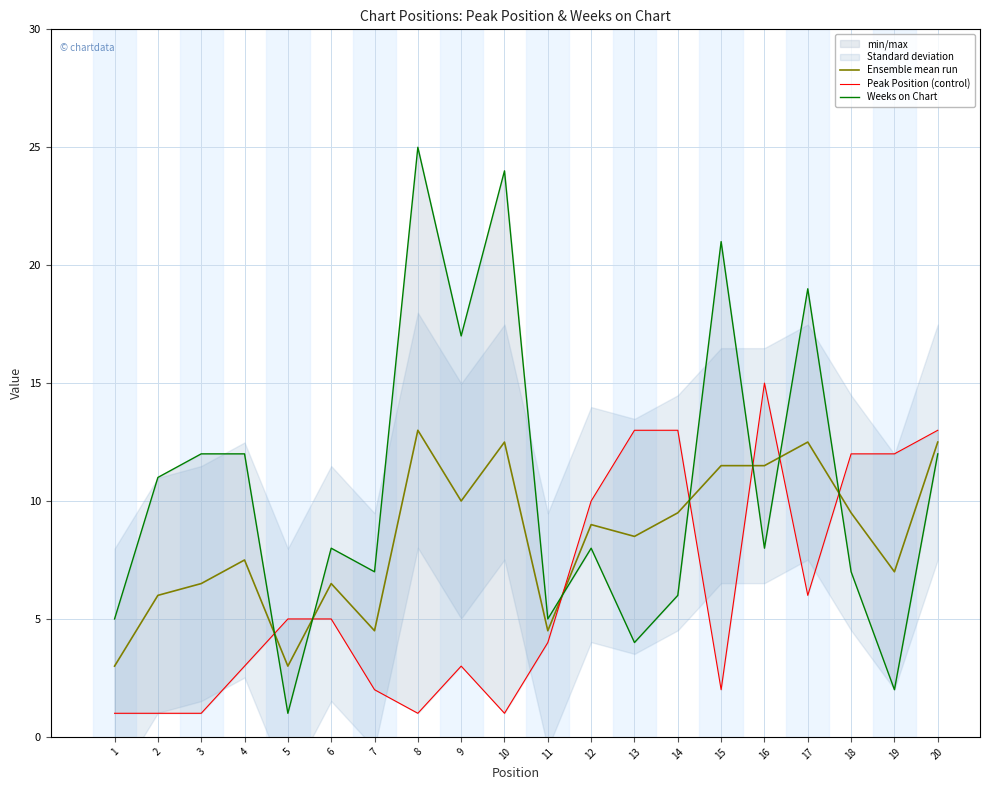

Which series has the largest range (max minus min)?

Weeks on Chart